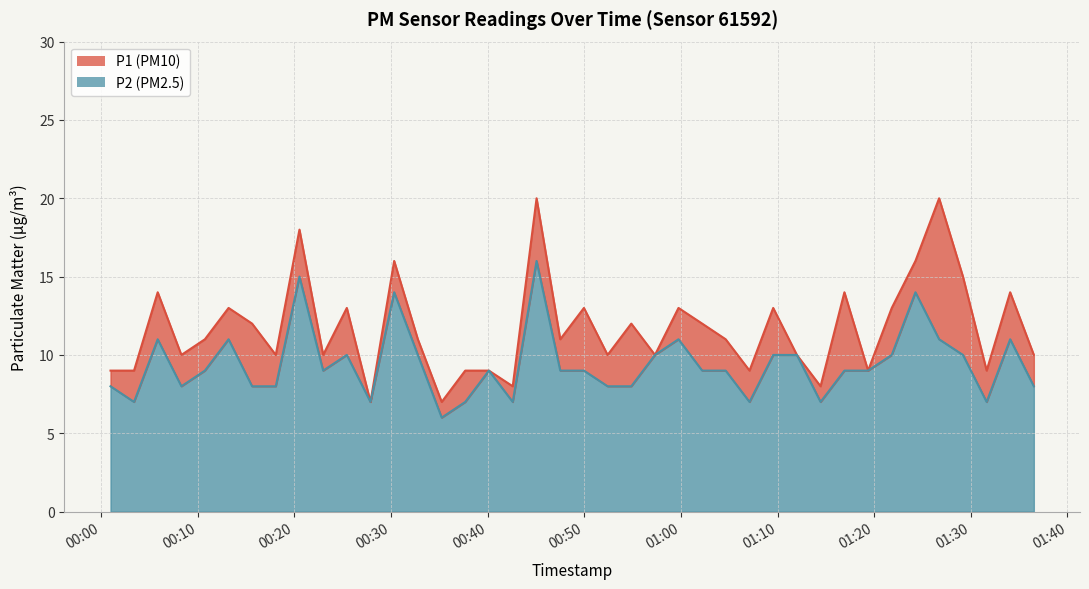

Rank the series at 2023-11-19T01:26:43 from lowest to highest value.

P2, P1